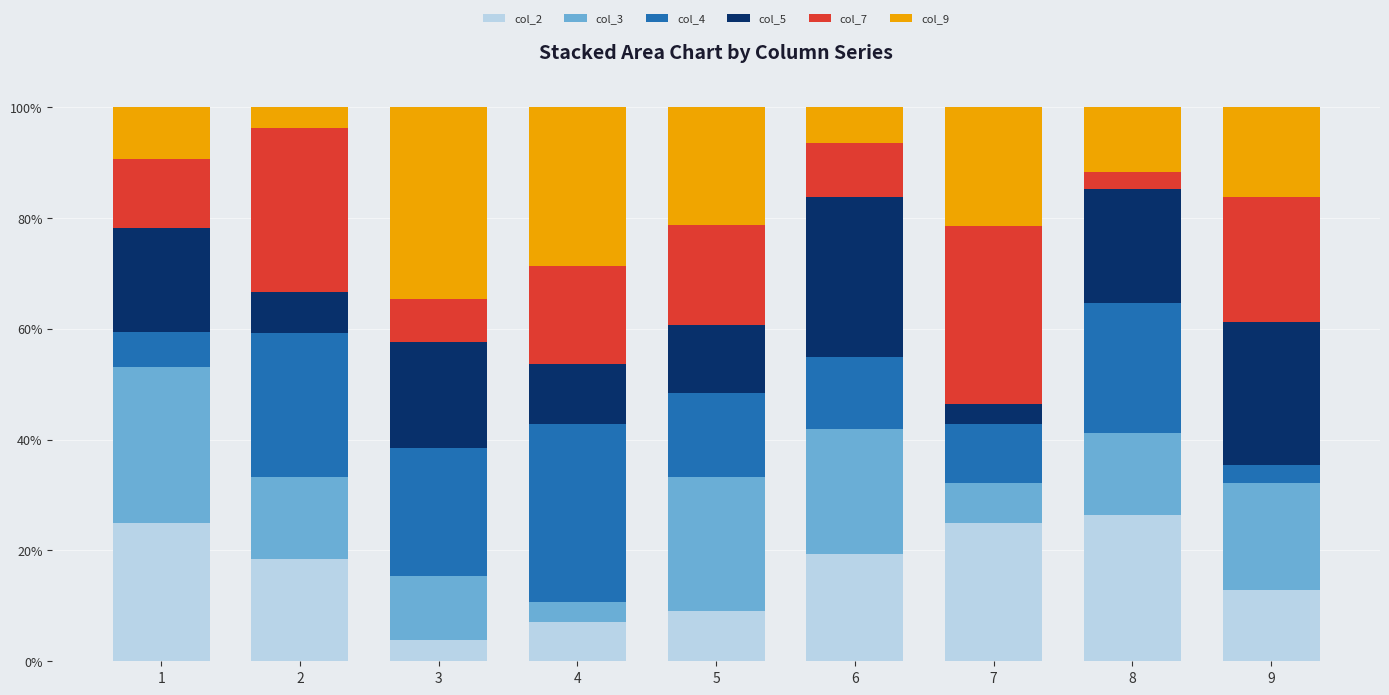

The value of col_2 at 2 is 4.5. True or false?

False